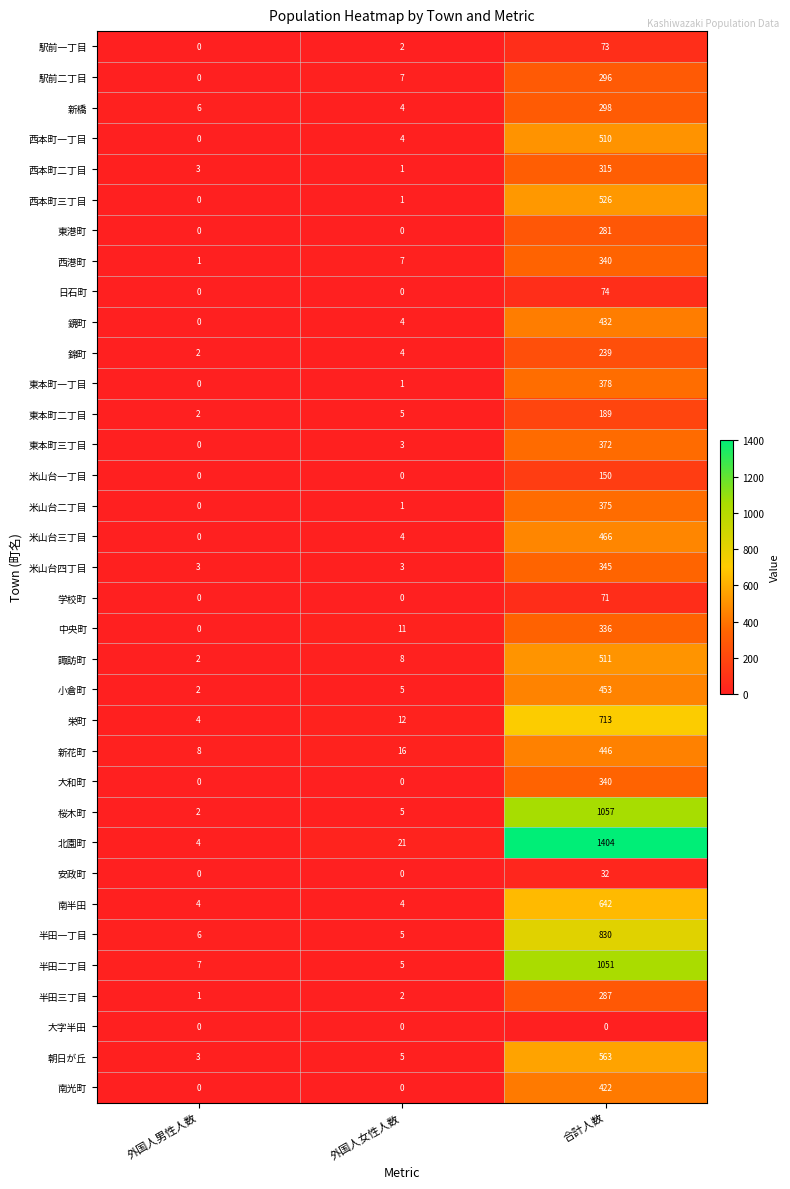

List the labels in order of 小倉町 value, smallest first.

外国人男性人数, 外国人女性人数, 合計人数